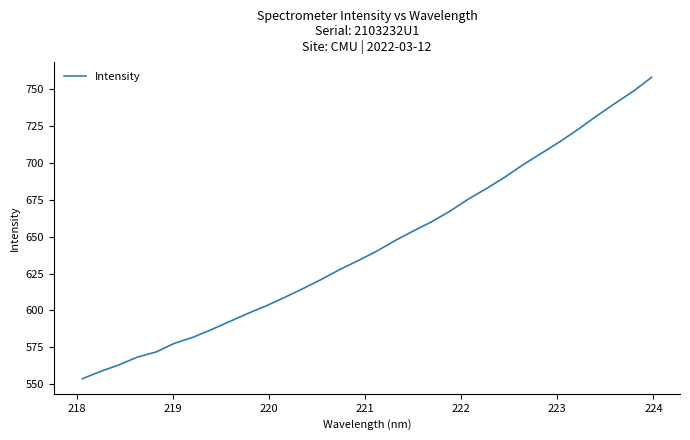

What is the difference between the maximum and minimum values?

204.4